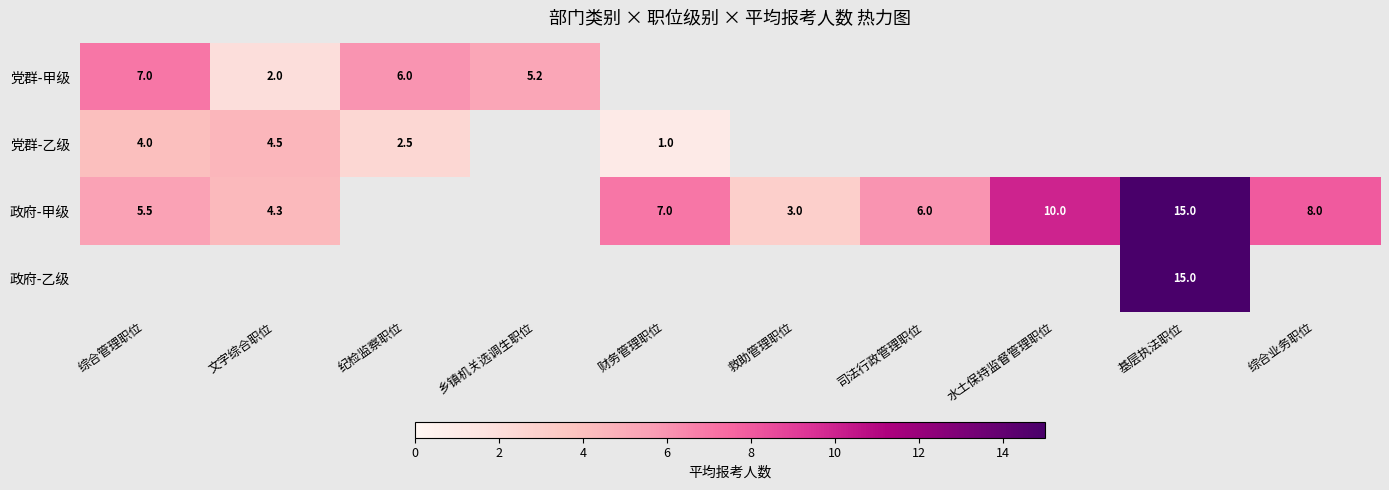

Between 司法行政管理职位 and 综合管理职位, which is larger?

综合管理职位